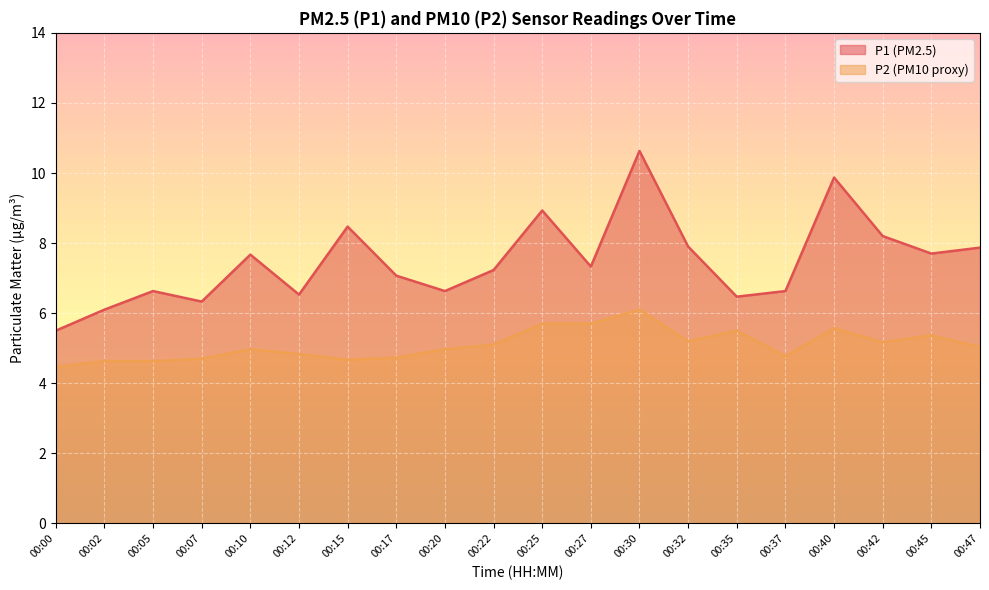

What are all the series names shown in the legend?

P1 (PM2.5), P2 (PM10 proxy)